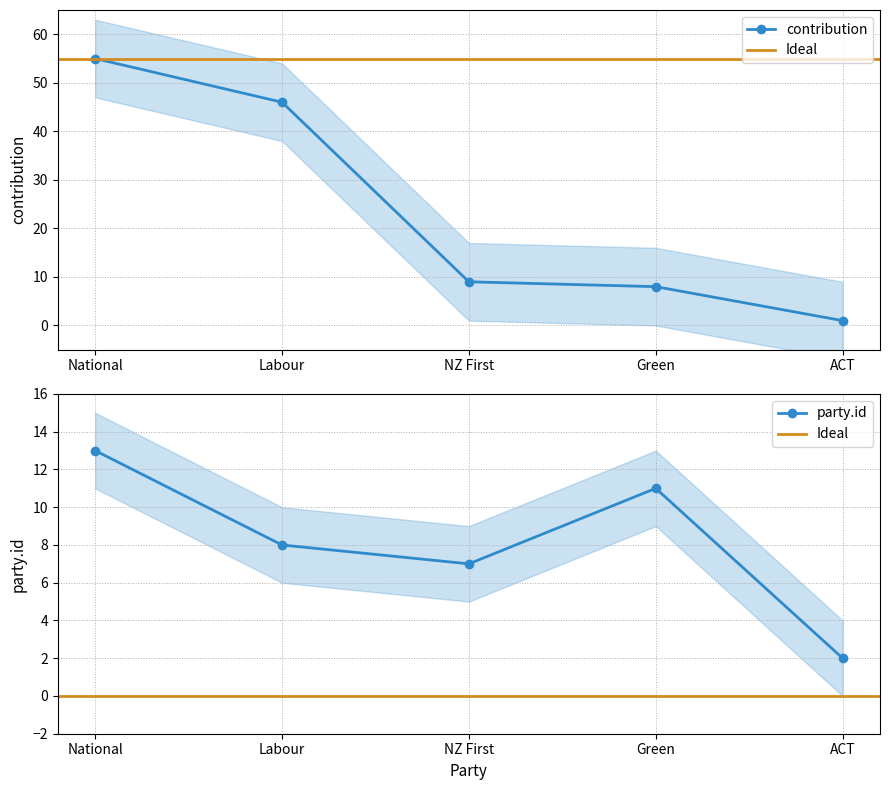

What is the label of the 3rd point from the right?

NZ First